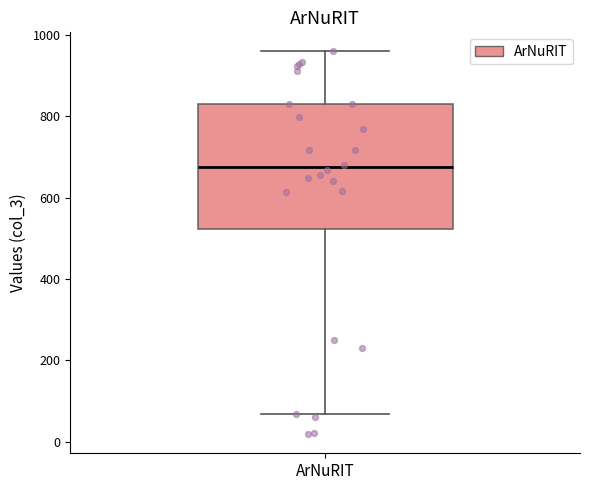

Transcribe this box plot: give where the median line is, the range the box spans, and where the two whiskers end, as read against the y-axis. The values are not printed on the chart, so give them approximately, as read against the axis.

median 680, box 520 to 840, whiskers 60 to 960